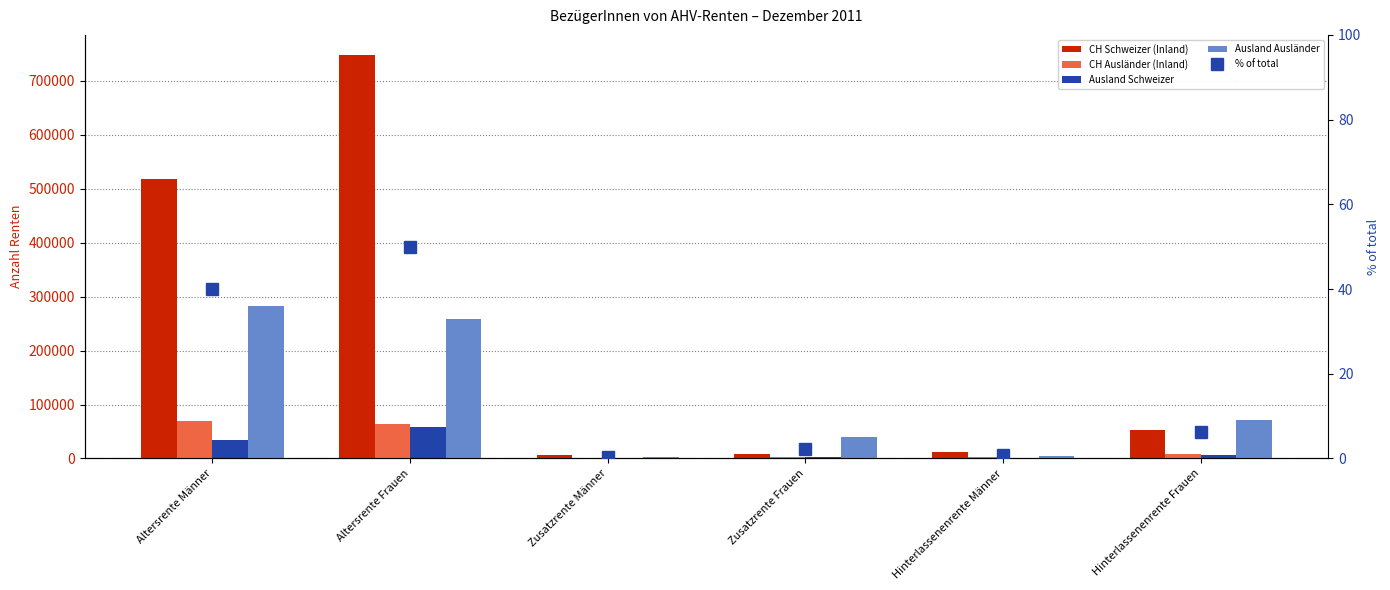

What are all the series names shown in the legend?

CH Schweizer (Inland), CH Ausländer (Inland), Ausland Schweizer, Ausland Ausländer, % of total